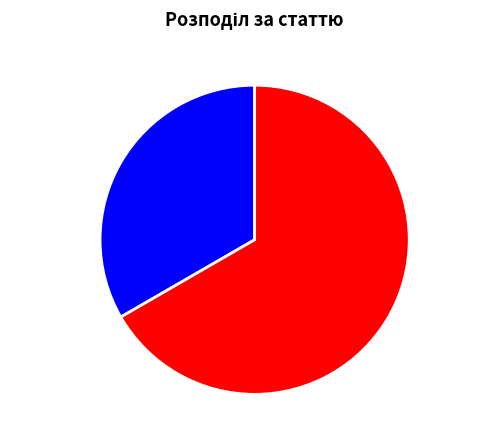

Is there a majority slice in this chart?

Yes